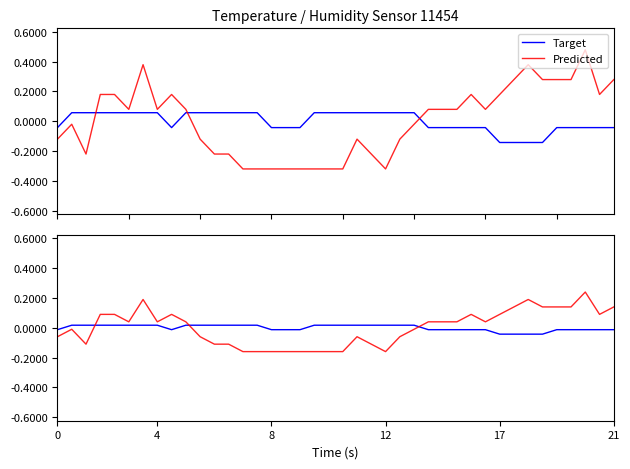

Does the chart have visible grid lines?

No